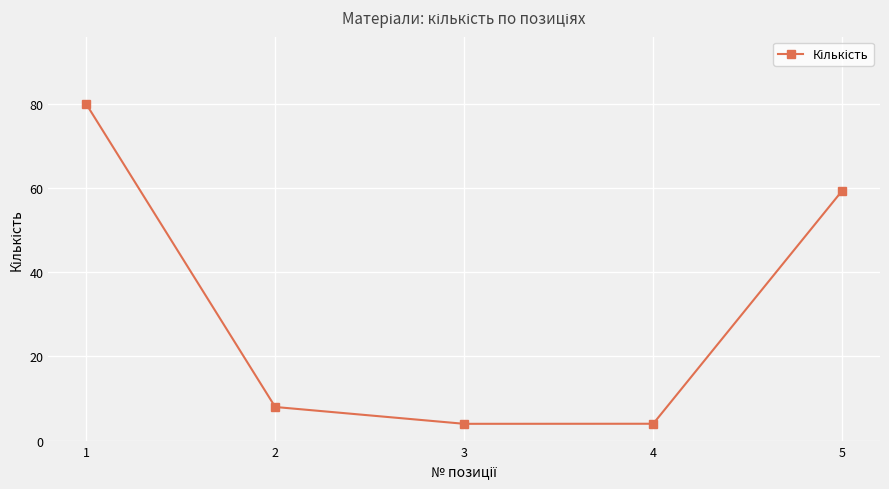

What is the ratio of the value at 4 to the value at 1?

0.1